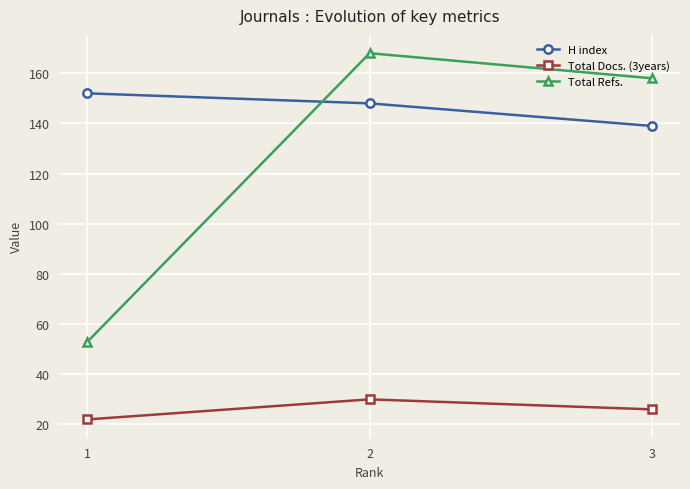

What is the sum of the Total Docs. (3years) values at 1 and 3?

48